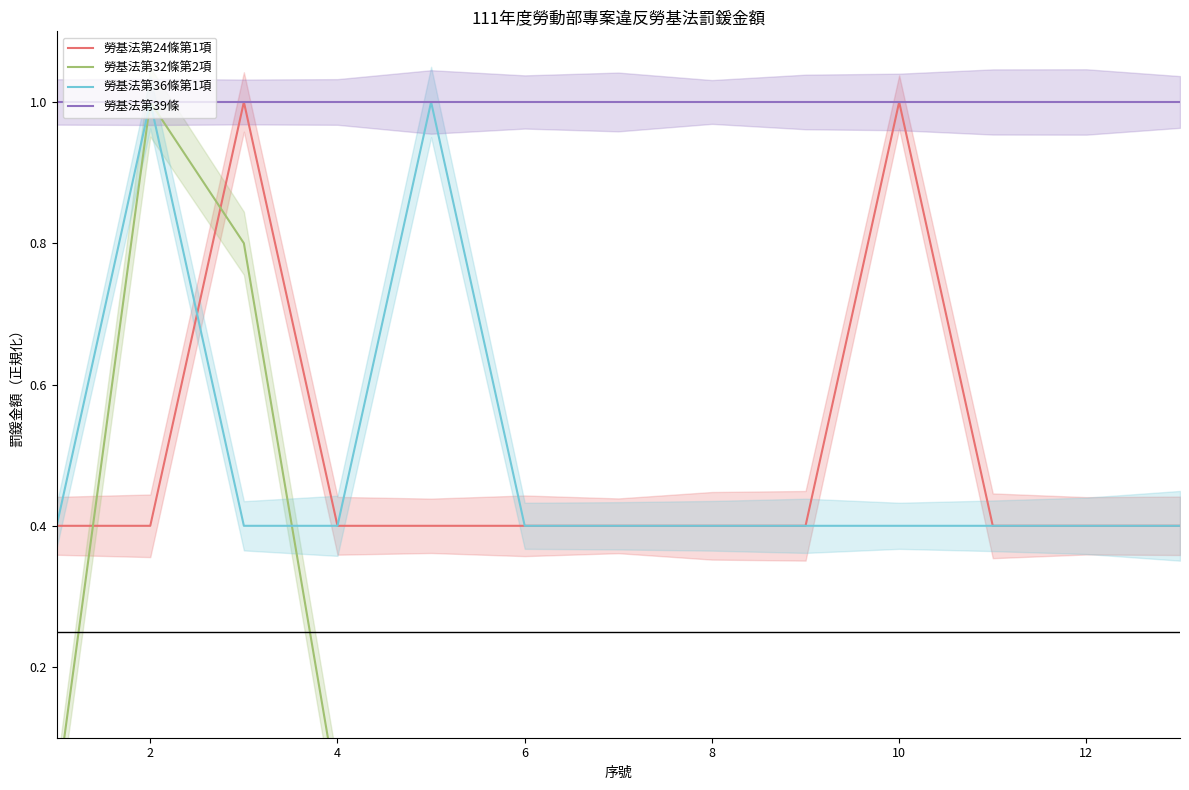

True or false: 勞基法第39條 and 勞基法第24條第1項 cross at least once.

False